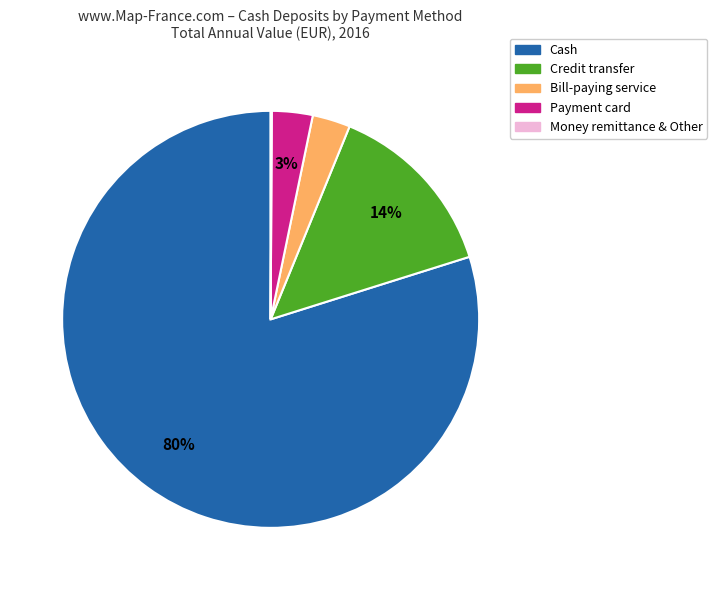

To the nearest percent, what is the difference between the largest and smallest slice percentages?

80%